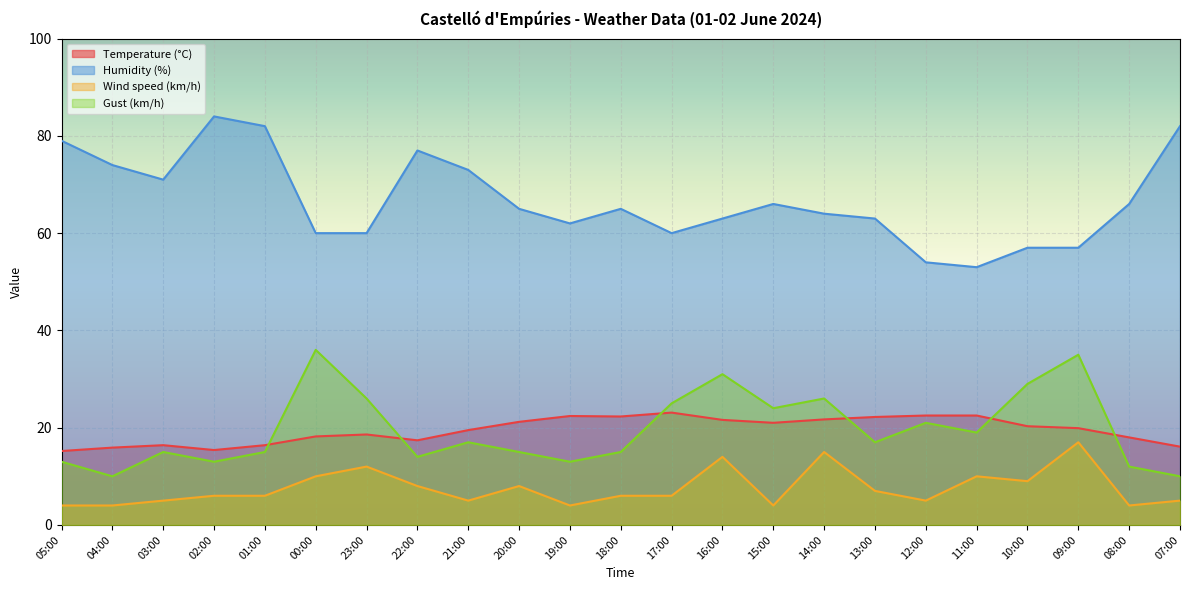

List the labels in order of Wind speed (km/h) value, largest first.

09:00, 14:00, 16:00, 23:00, 00:00, 11:00, 10:00, 22:00, 20:00, 13:00, 02:00, 01:00, 18:00, 17:00, 03:00, 21:00, 12:00, 07:00, 05:00, 04:00, 19:00, 15:00, 08:00